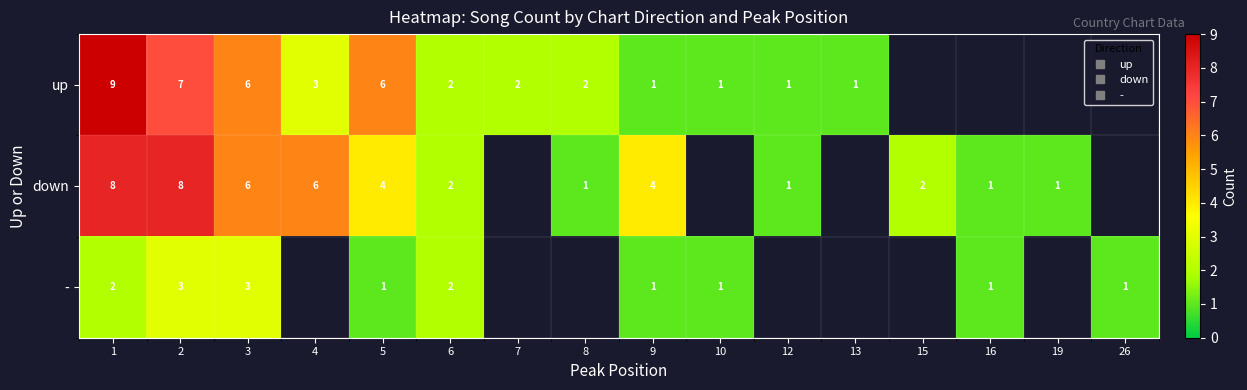

Is it true that - equals 4.0 at 2?

False